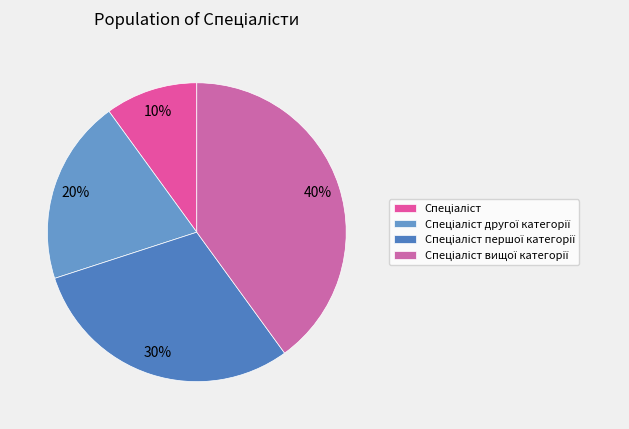

How many segments does this pie chart have?

4